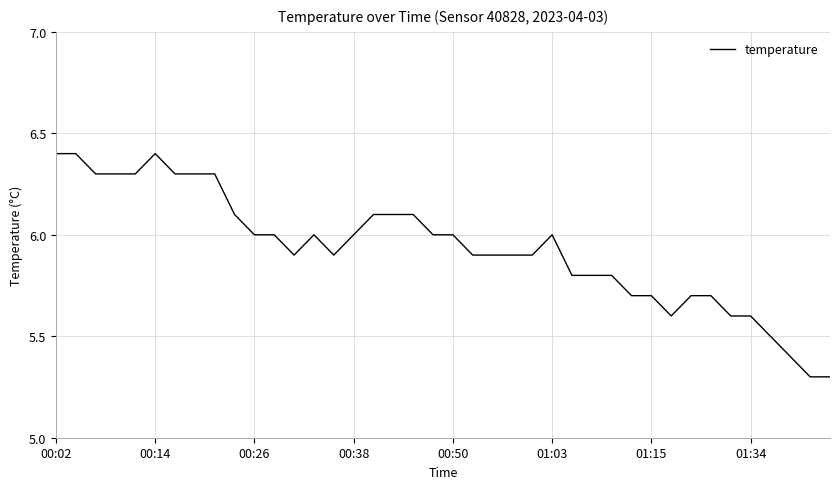

What is the difference between the maximum and minimum values?

1.1